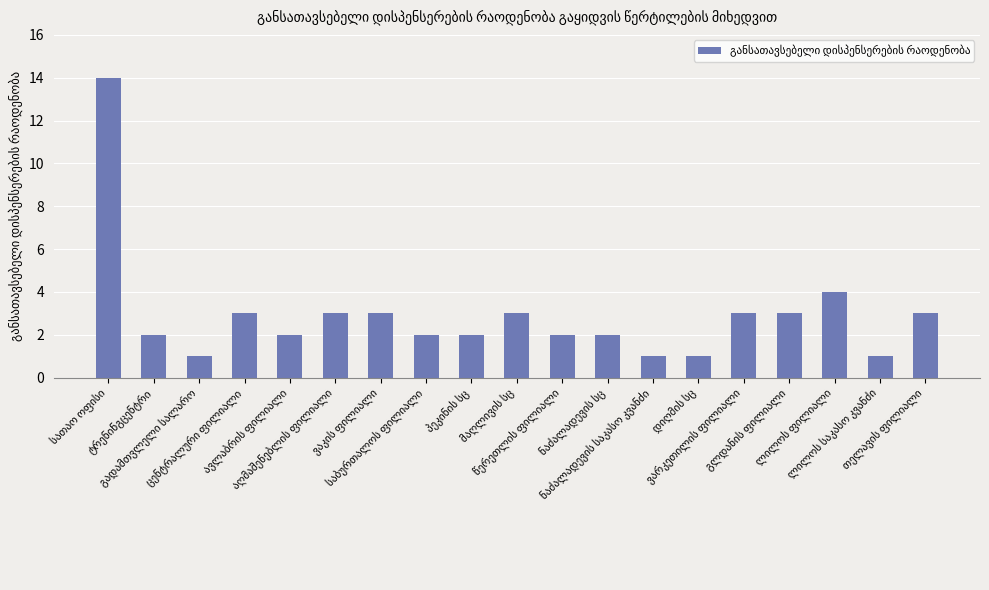

How many bars are there in total?

19